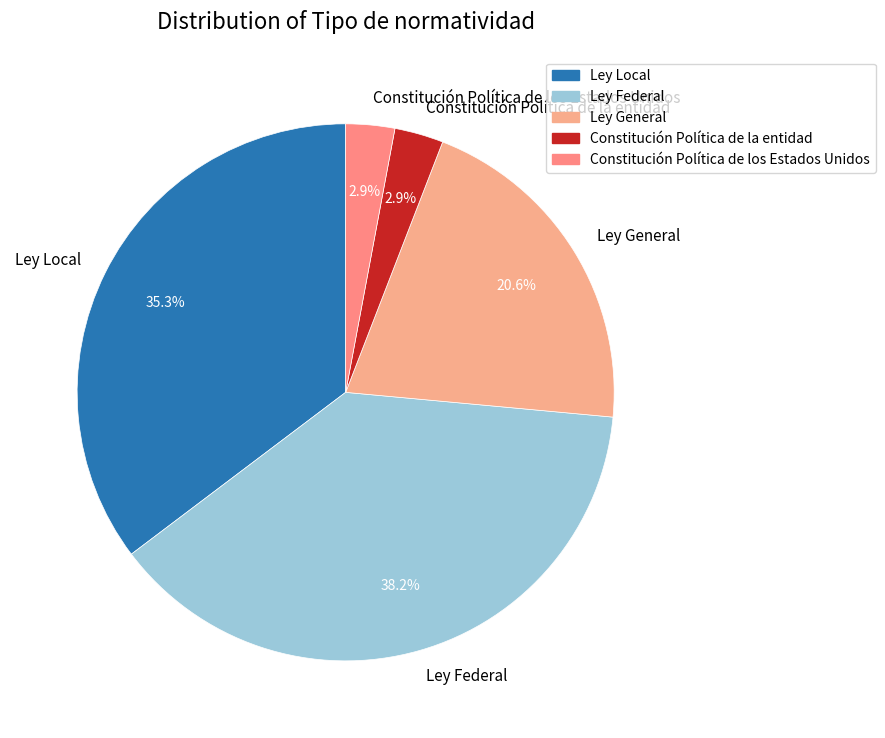

Which has a higher value, Ley Local or Ley Federal?

Ley Federal